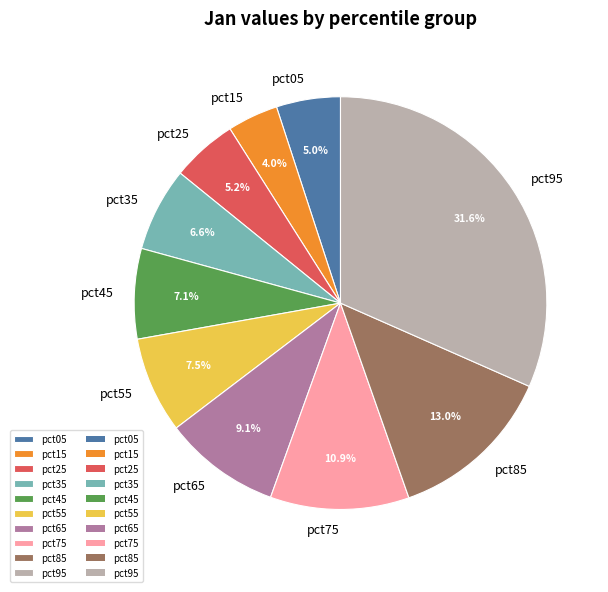

Count the number of slices in the pie.

10